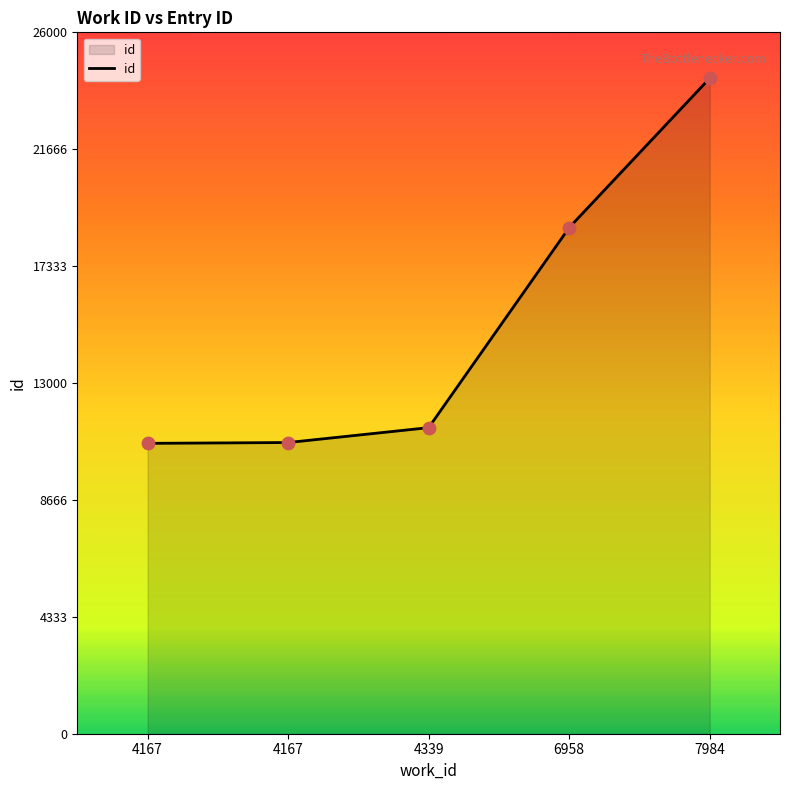

Between 6958 and 4339, which is larger?

6958